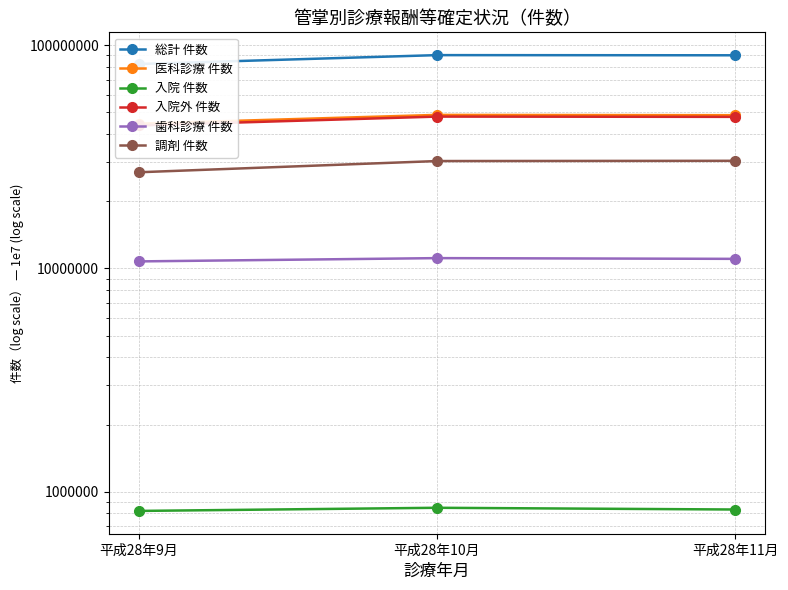

What is the approximate value of 入院外 件数 at 平成28年10月, to the nearest 10?

47853510